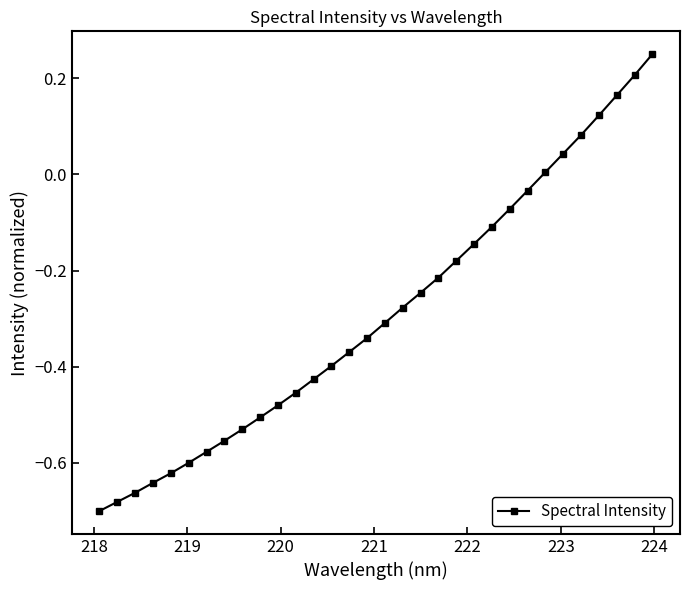

What is the difference between the second highest and minimum values?

0.9